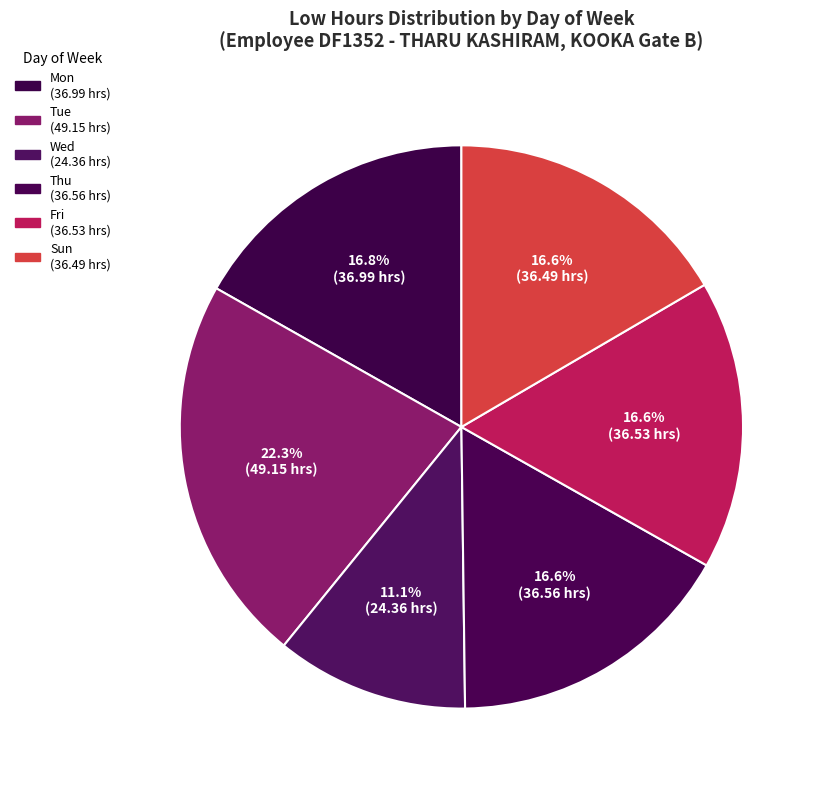

How many segments does this pie chart have?

6